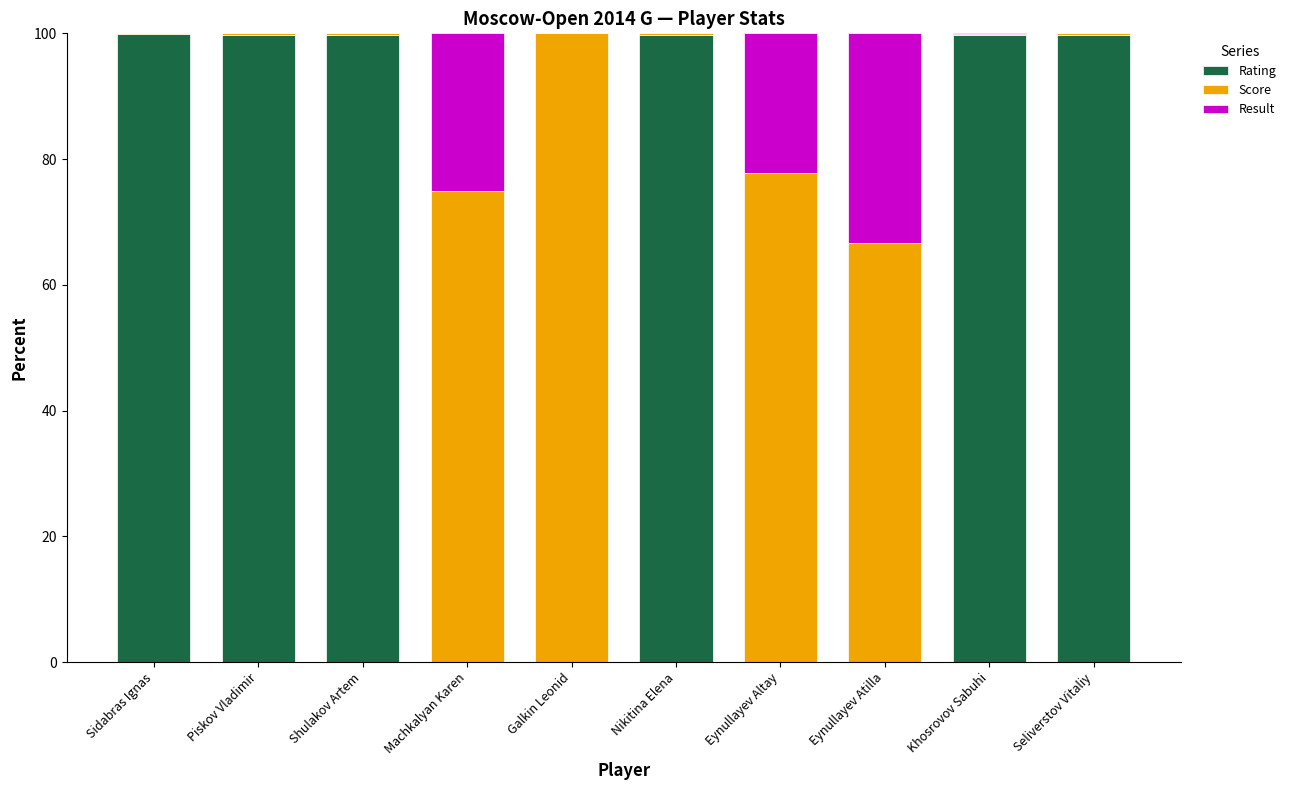

What is the total value across all series at Eynullayev Altay?

100.0